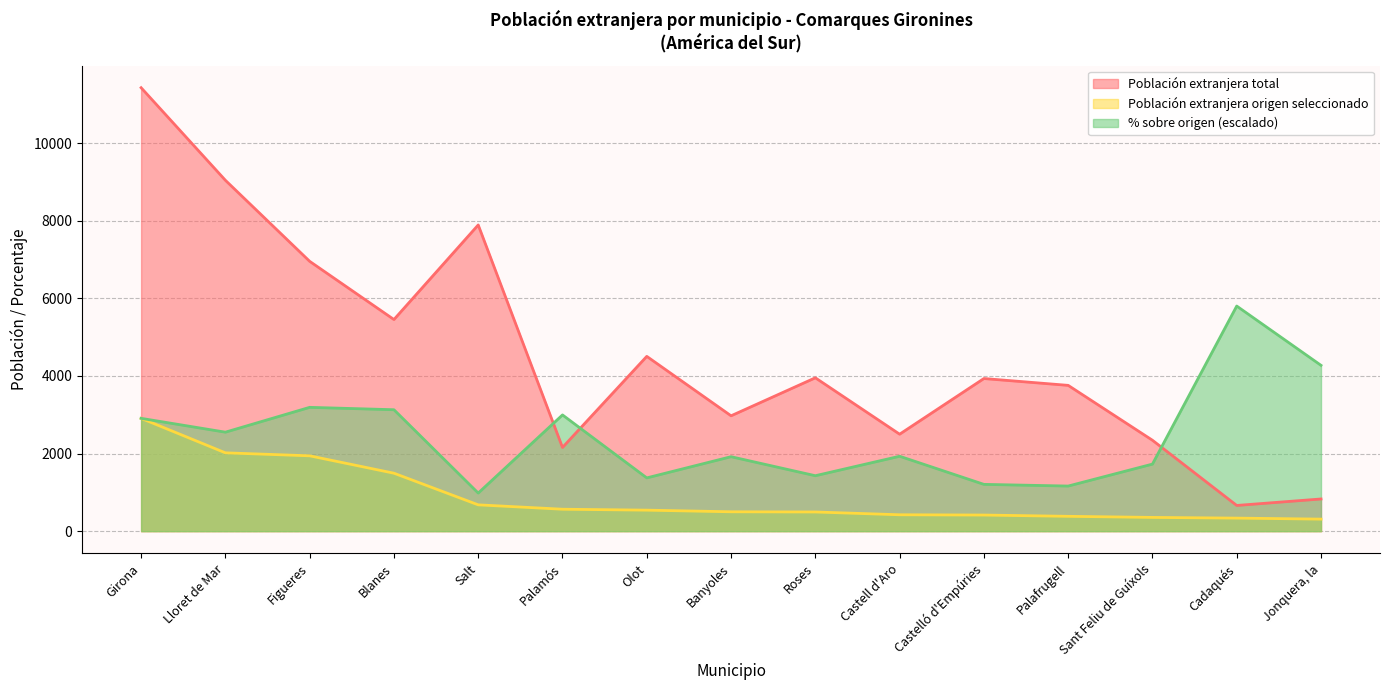

At how many categories does at least one series exceed 10785?

1